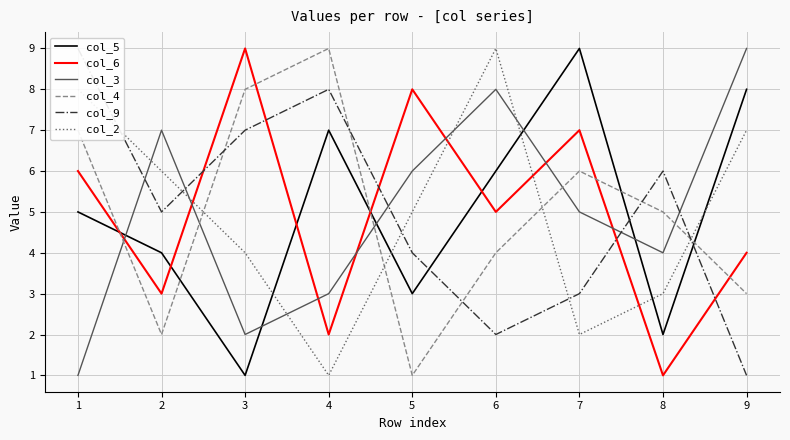

Which category has the highest value in the col_3 series?

9